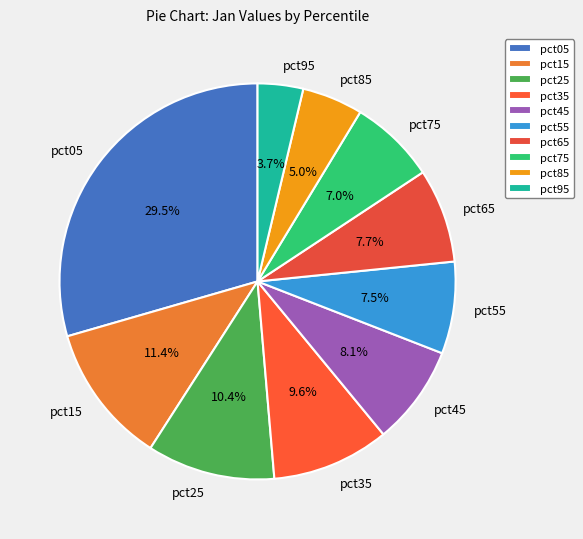

How many slices are in this pie chart?

10